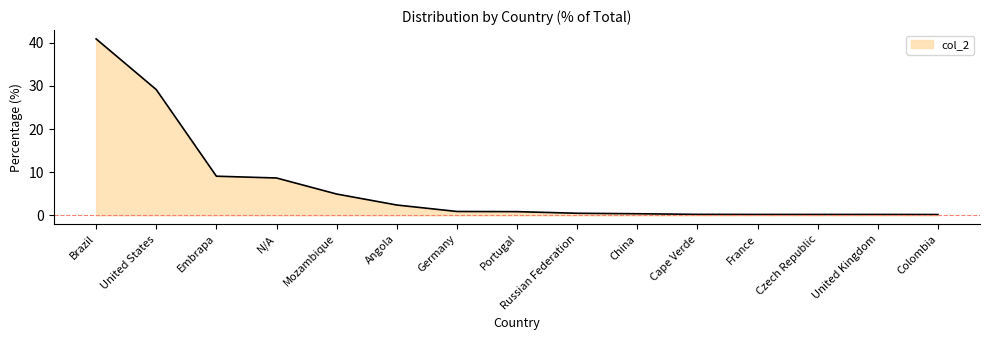

What is the average value?

6.6